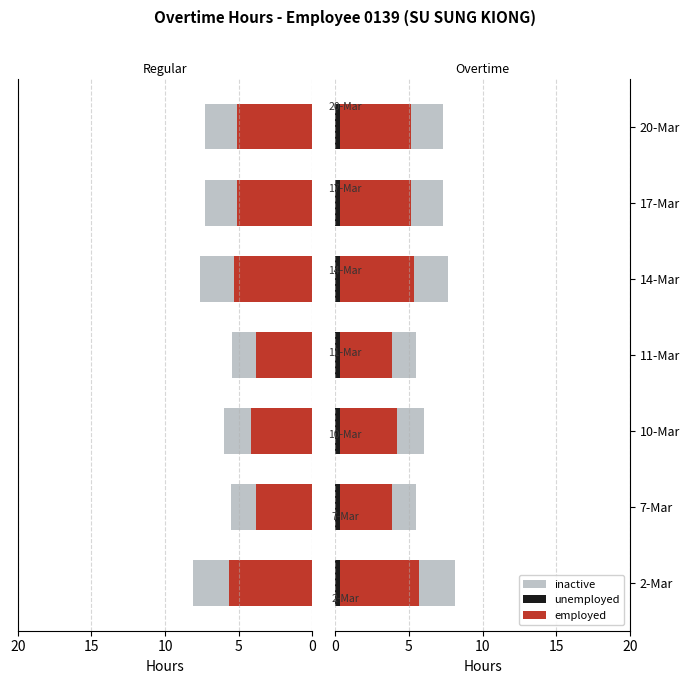

How many groups of bars are there?

7